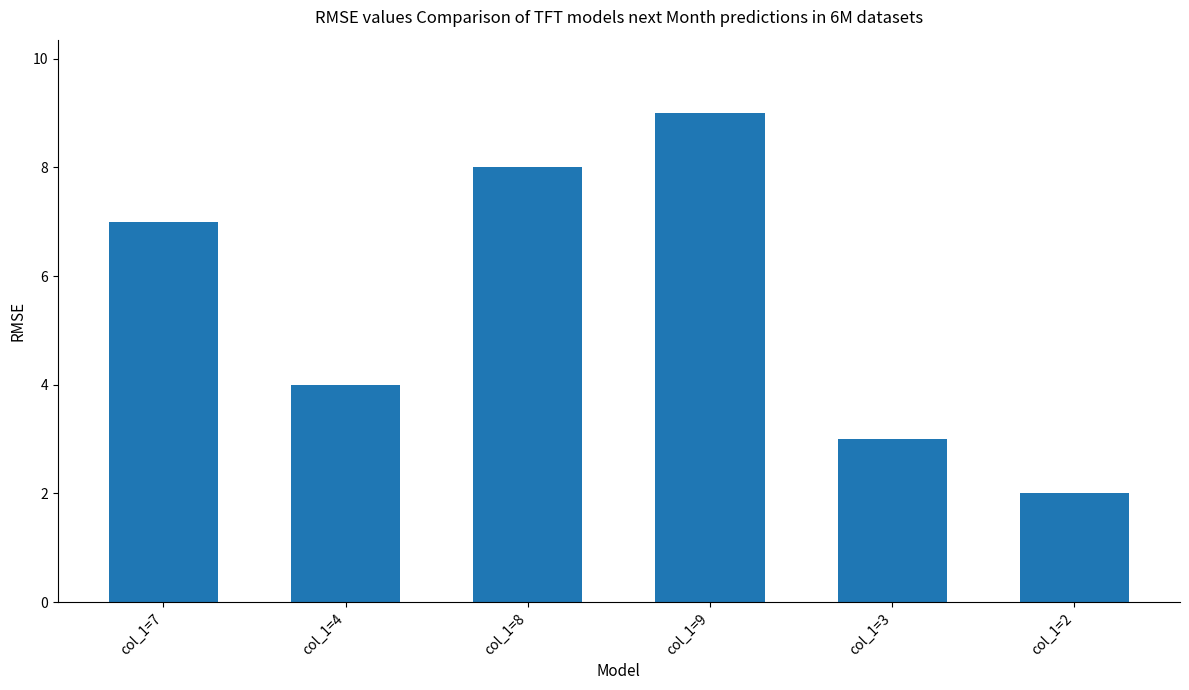

Count the number of data series in this chart.

1